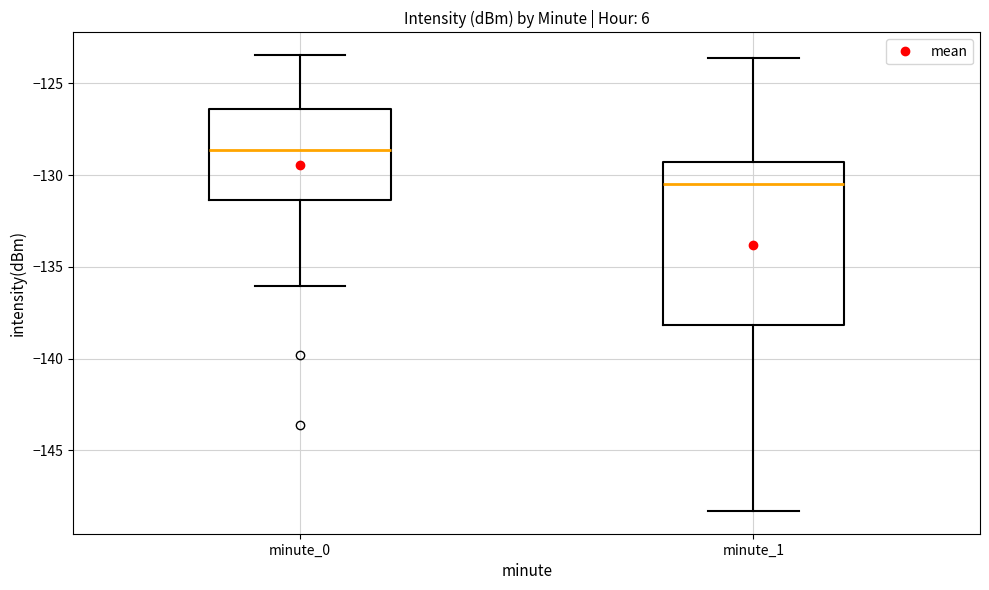

Comparing the boxes themselves (not the whiskers), which one is the tallest?

minute_1